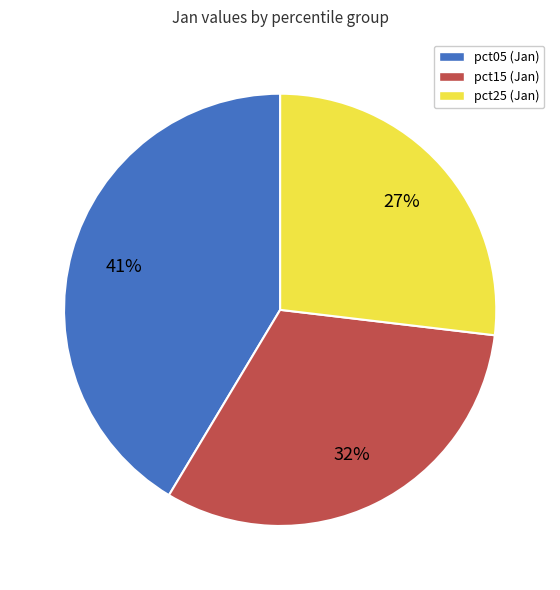

To the nearest percent, what is the average slice percentage?

33%